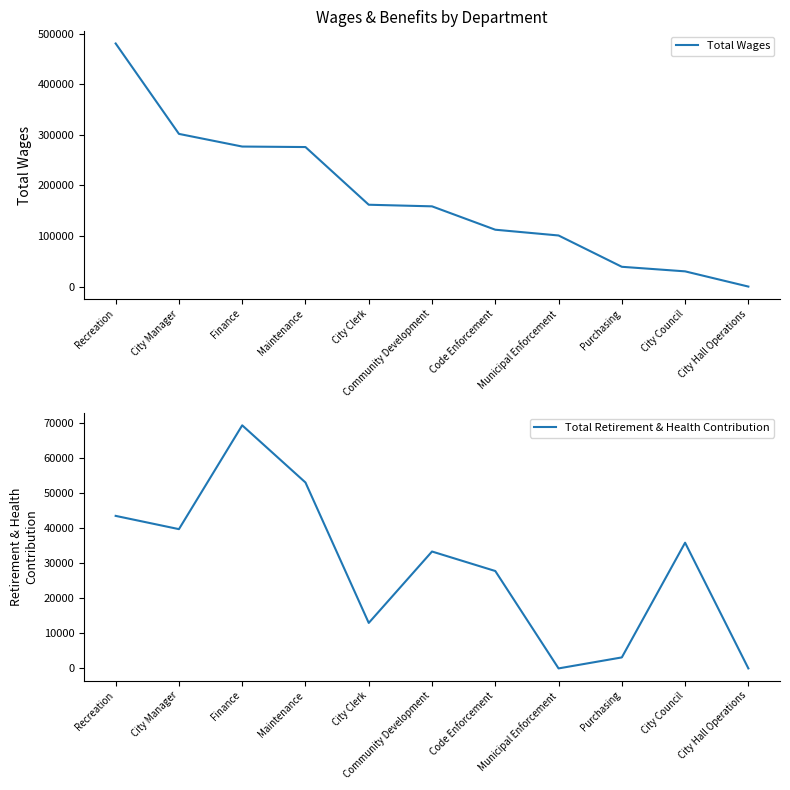

What value does the Total Retirement & Health Contribution series have at Finance?

69243